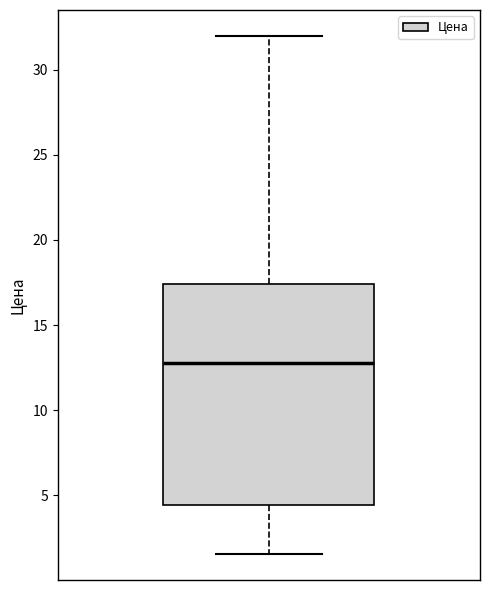

Transcribe this box plot: give where the median line is, the range the box spans, and where the two whiskers end, as read against the y-axis. The values are not printed on the chart, so give them approximately, as read against the axis.

median 13.0, box 4.5 to 17.5, whiskers 1.5 to 32.0